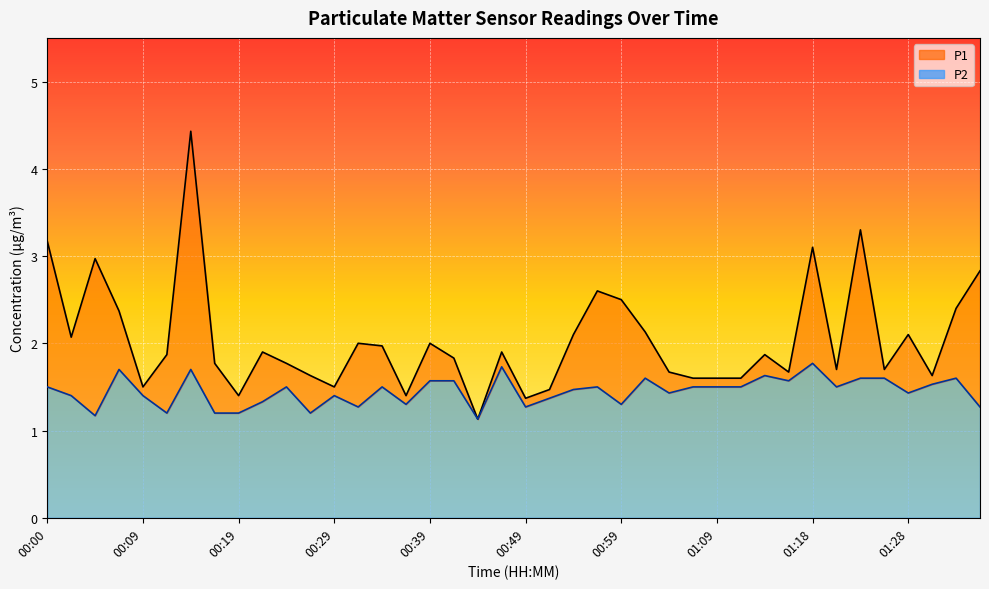

What is the difference between the highest and lowest values at 00:42?

0.3